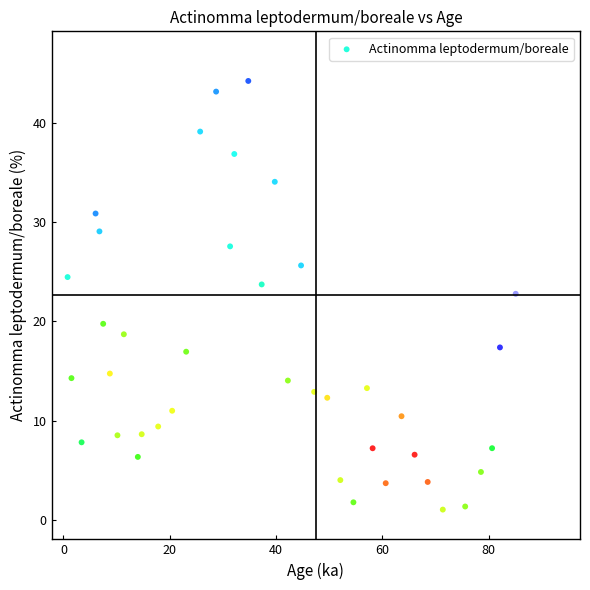

What Y value in the scatter plot is closest to 22?

22.8